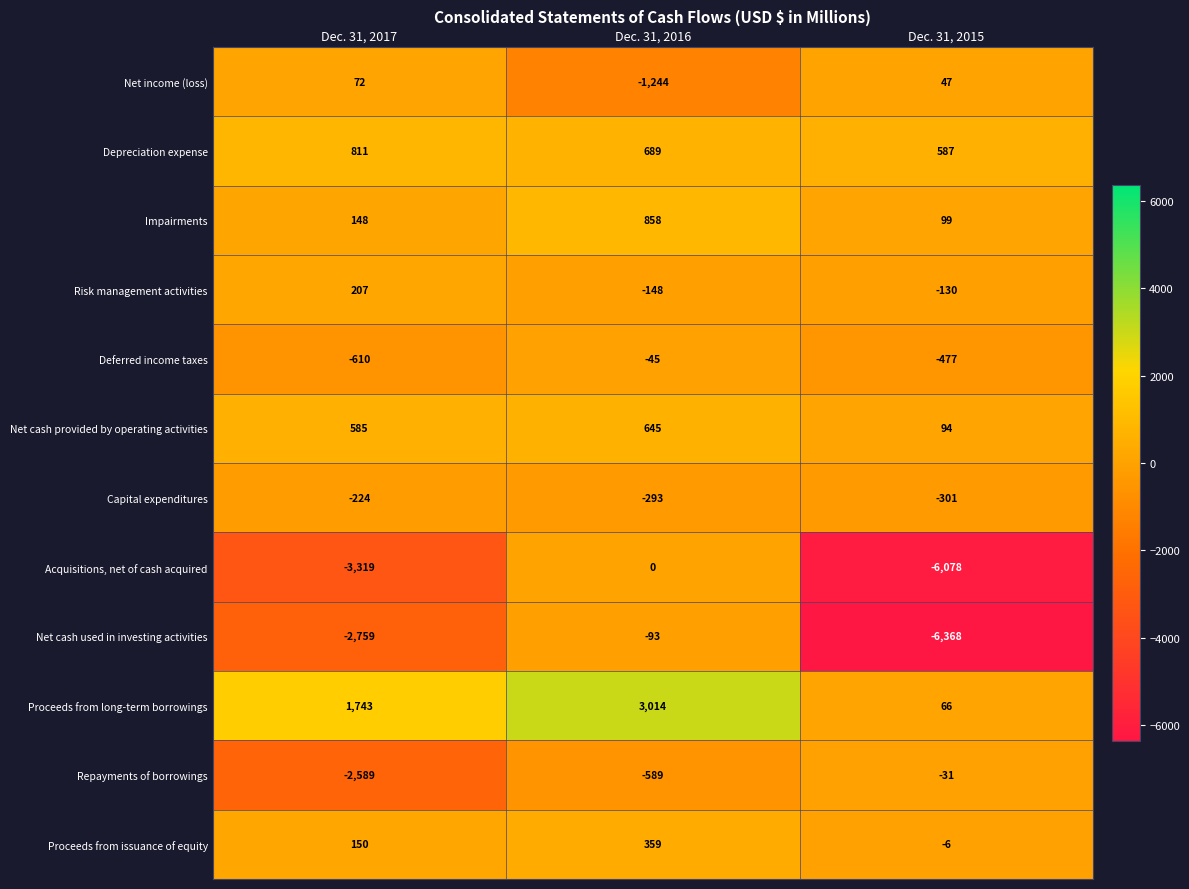

What is the difference between the Proceeds from long-term borrowings values at Dec. 31, 2016 and Dec. 31, 2017?

1271